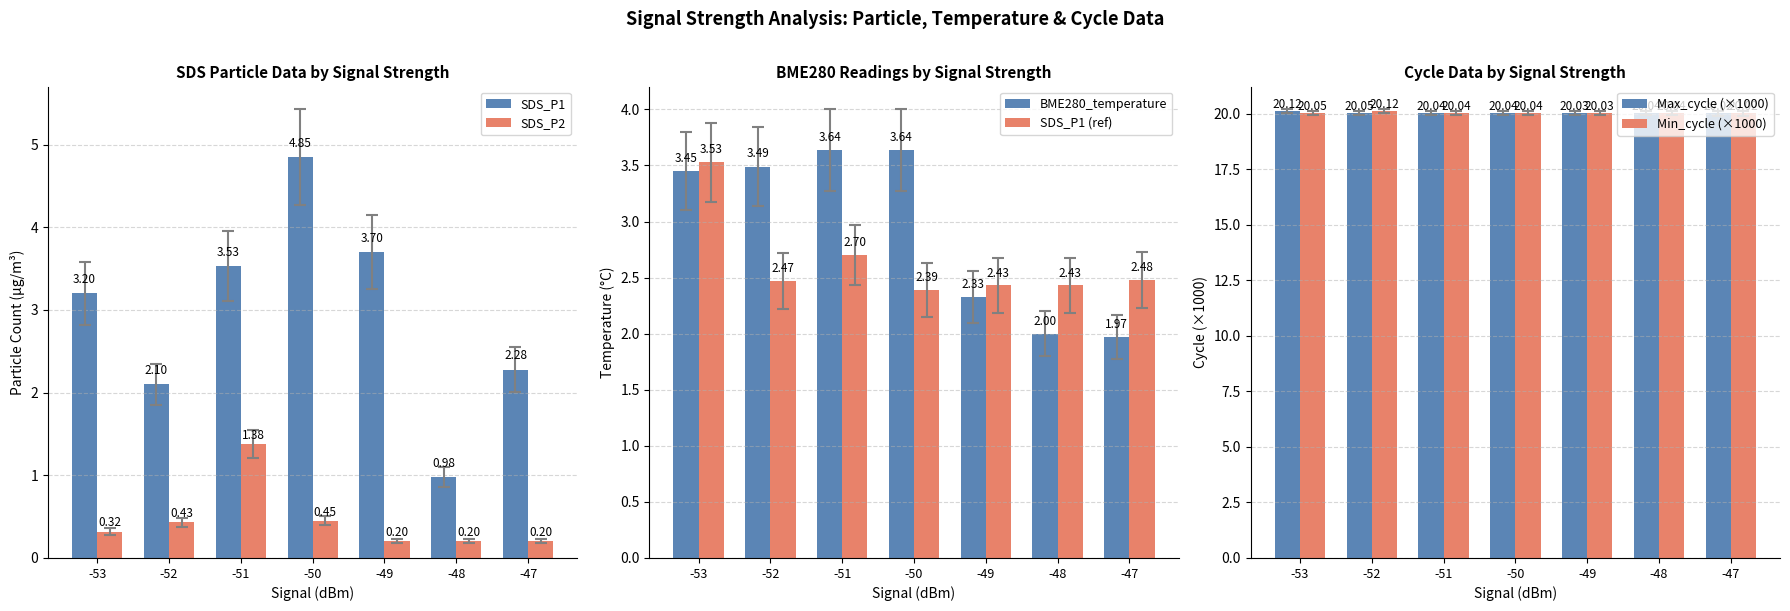

What is the value of the Min_cycle (×1000) bar at the 6th from the left?

20.0